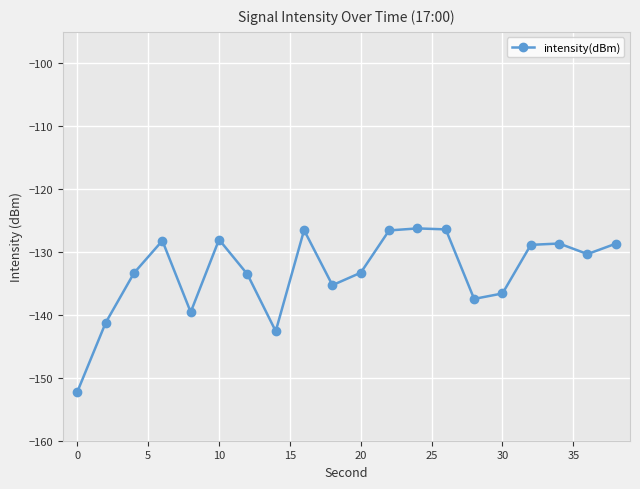

What is the value of the 8th point from the left?

-142.6